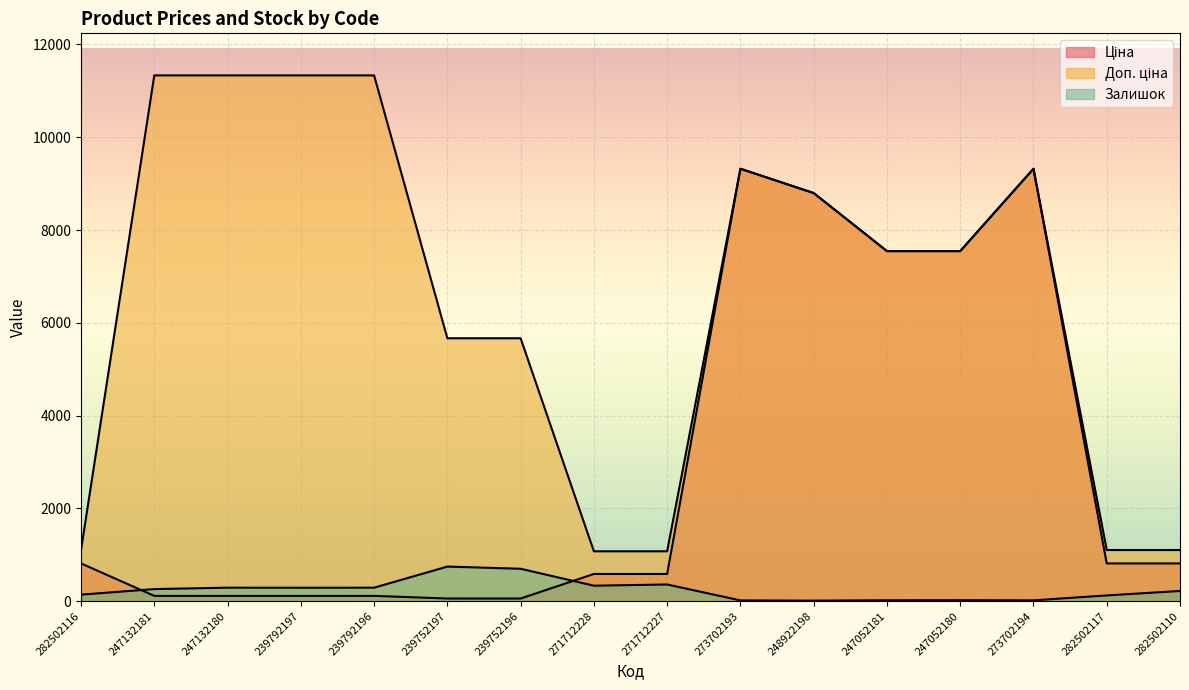

True or false: Доп. ціна and Ціна intersect in this chart.

False